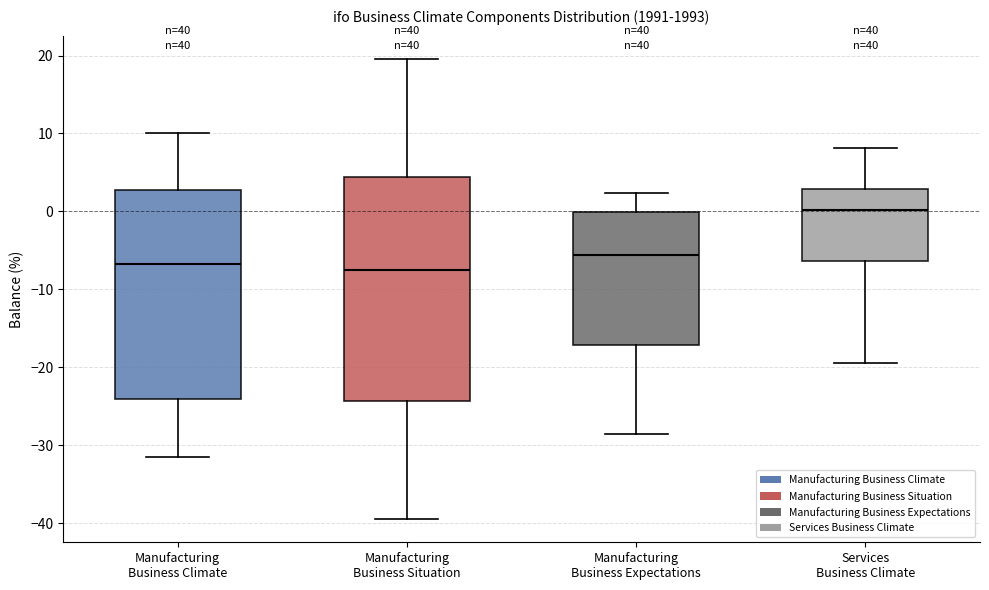

Comparing the boxes themselves (not the whiskers), which one is the tallest?

Manufacturing Business Situation